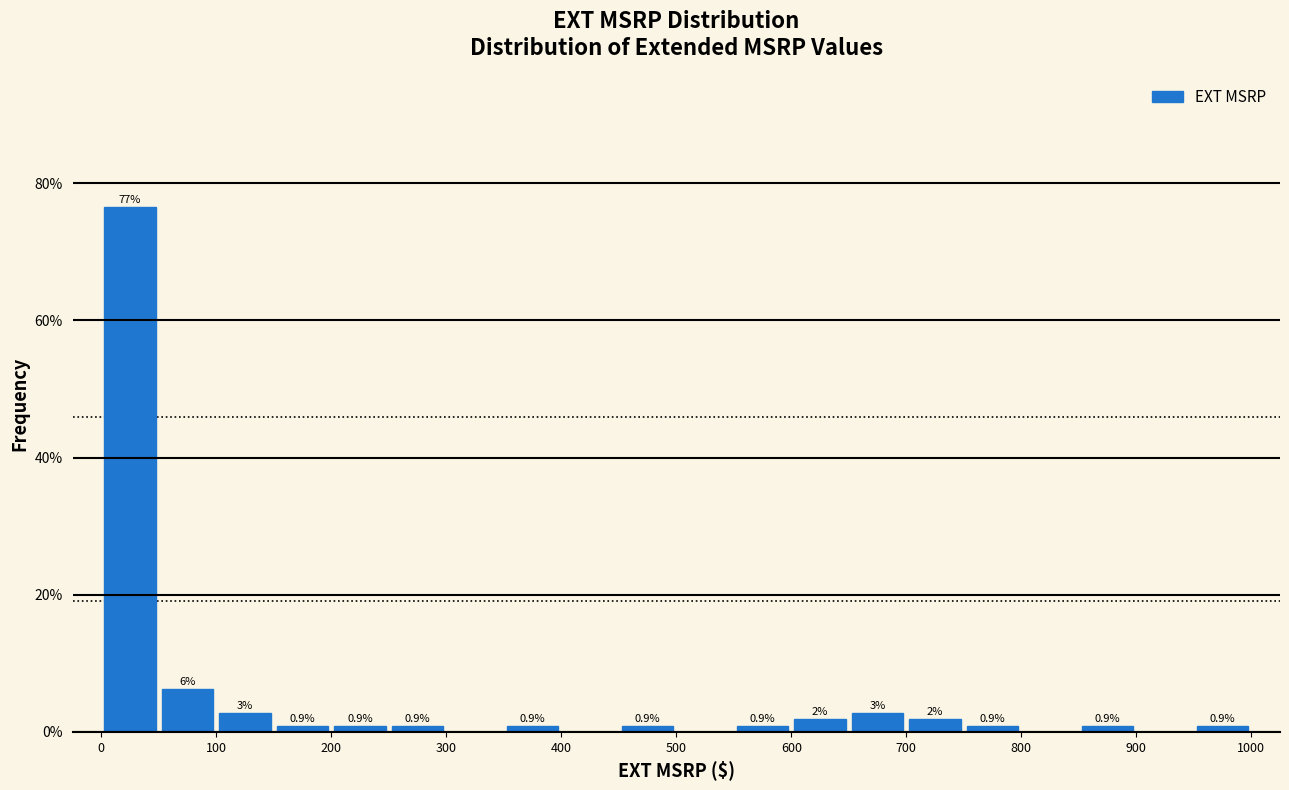

Over which range of the x-axis is the bar tallest?

0 to 50